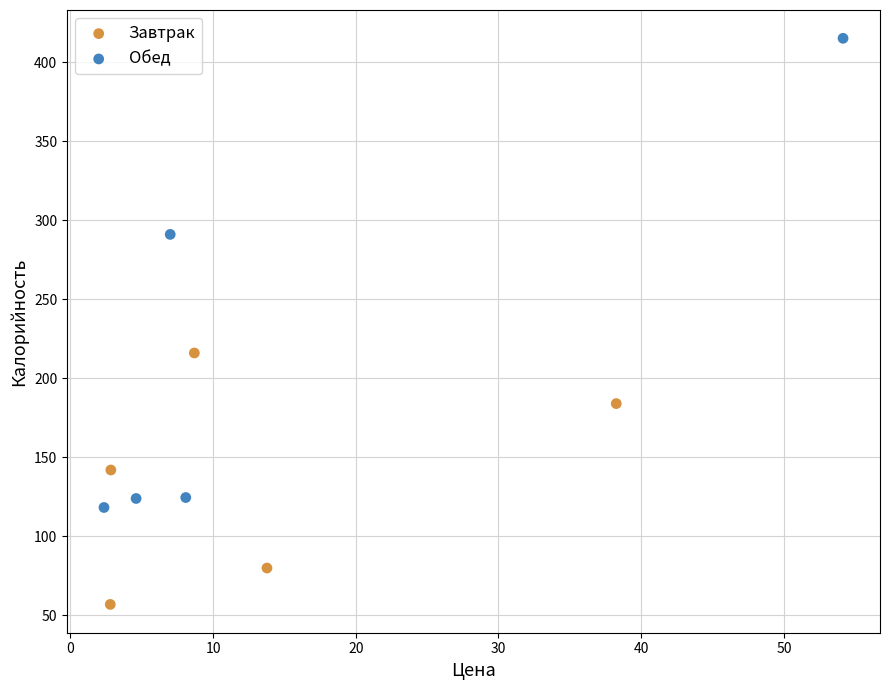

Which series contains the lowest Y value?

Завтрак